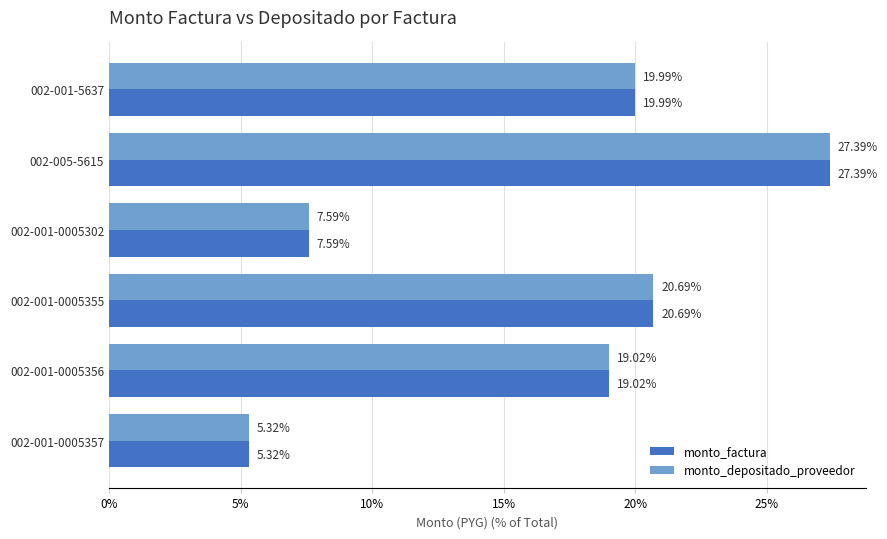

What is the smallest value displayed?

5.3